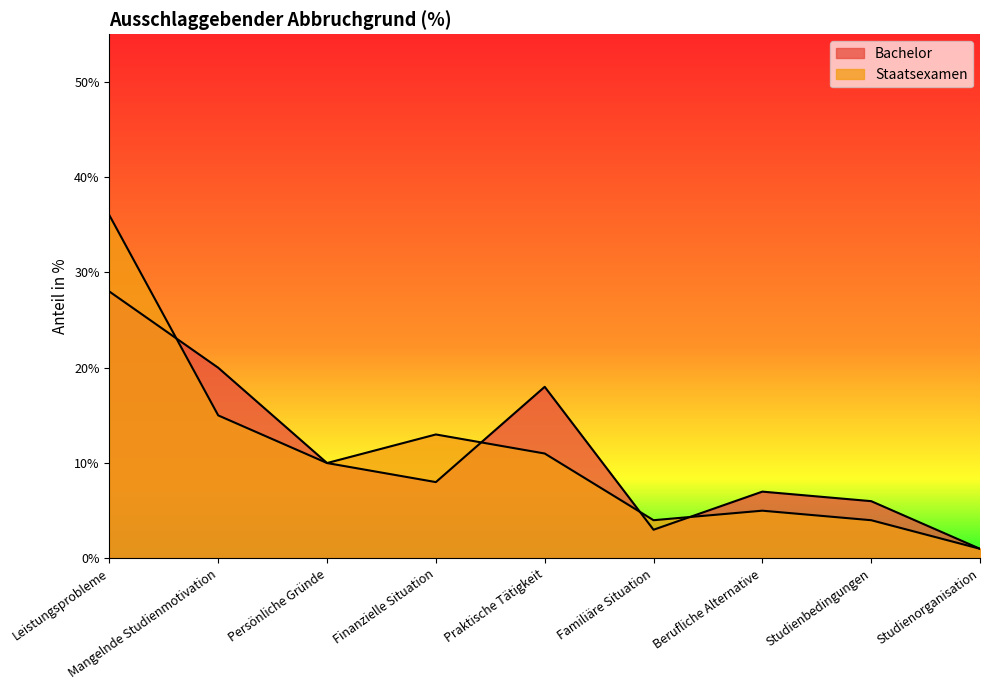

How many times do Staatsexamen and Bachelor cross each other?

4